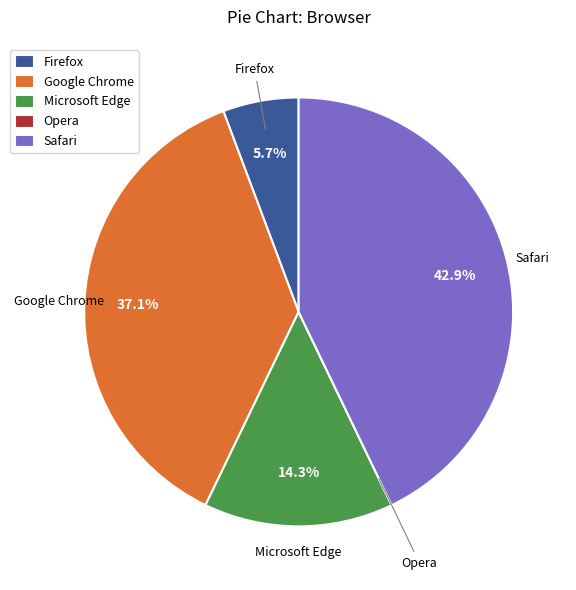

True or false: Firefox accounts for 1% of the total.

False